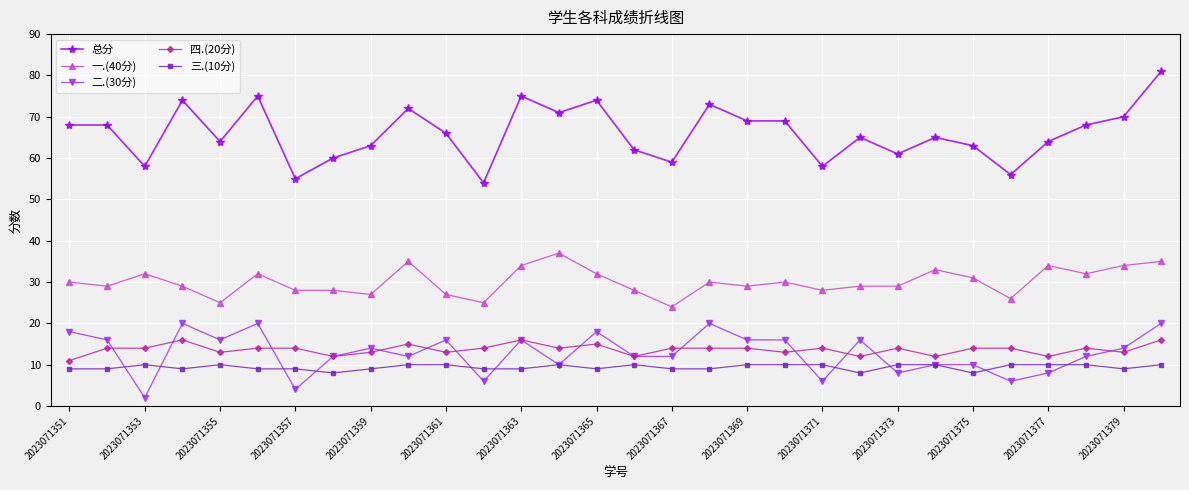

Reading left to right, what are all the values shown in this chart?

总分: 68	68	58	74	64	75	55	60	63	72	66	54	75	71	74	62	59	73	69	69	58	65	61	65	63	56	64	68	70	81
一.(40分): 30	29	32	29	25	32	28	28	27	35	27	25	34	37	32	28	24	30	29	30	28	29	29	33	31	26	34	32	34	35
二.(30分): 18	16	2	20	16	20	4	12	14	12	16	6	16	10	18	12	12	20	16	16	6	16	8	10	10	6	8	12	14	20
四.(20分): 11	14	14	16	13	14	14	12	13	15	13	14	16	14	15	12	14	14	14	13	14	12	14	12	14	14	12	14	13	16
三.(10分): 9	9	10	9	10	9	9	8	9	10	10	9	9	10	9	10	9	9	10	10	10	8	10	10	8	10	10	10	9	10